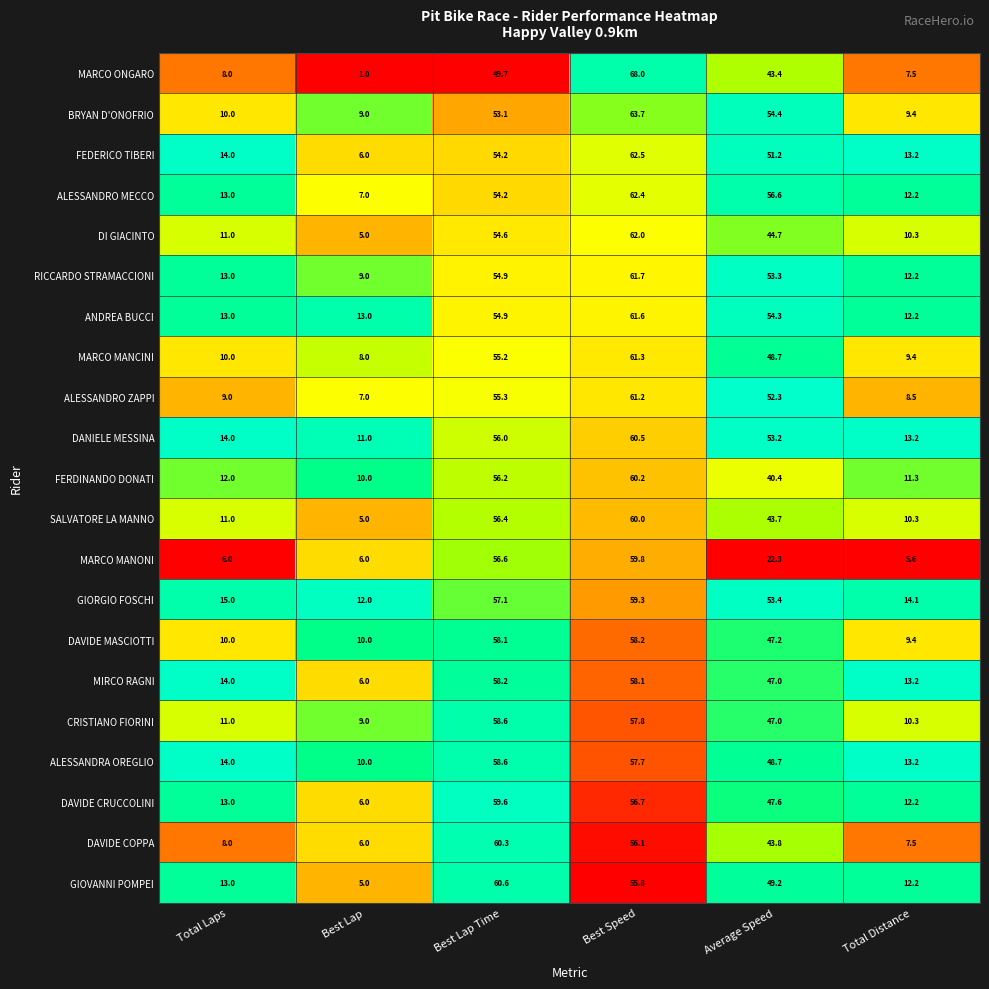

True or false: FERDINANDO DONATI has a value of 83.6 at Best Speed.

False